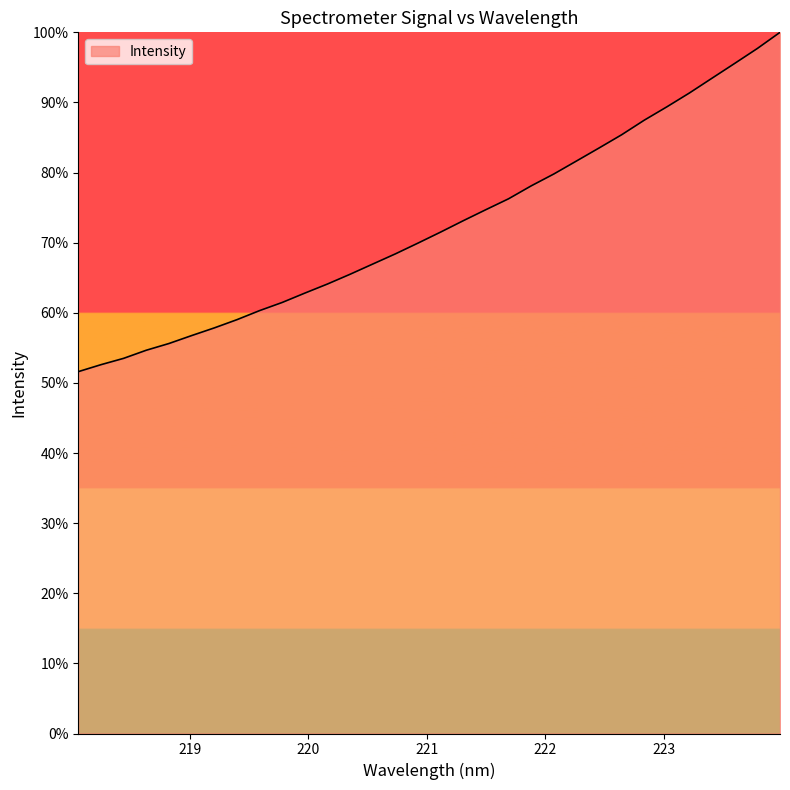

What is the maximum value shown in the chart?

100.0